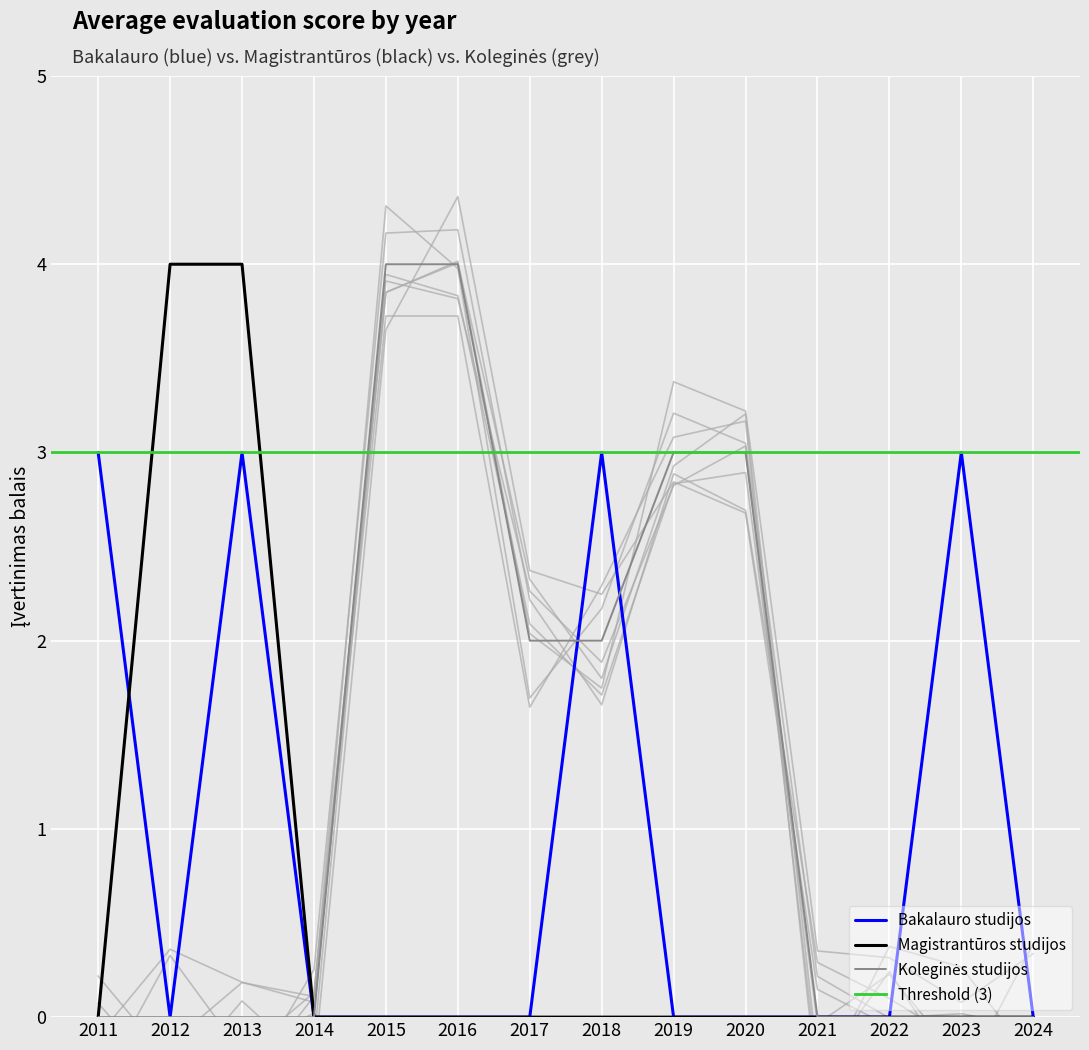

At which category is the sum across all series the highest?

2013